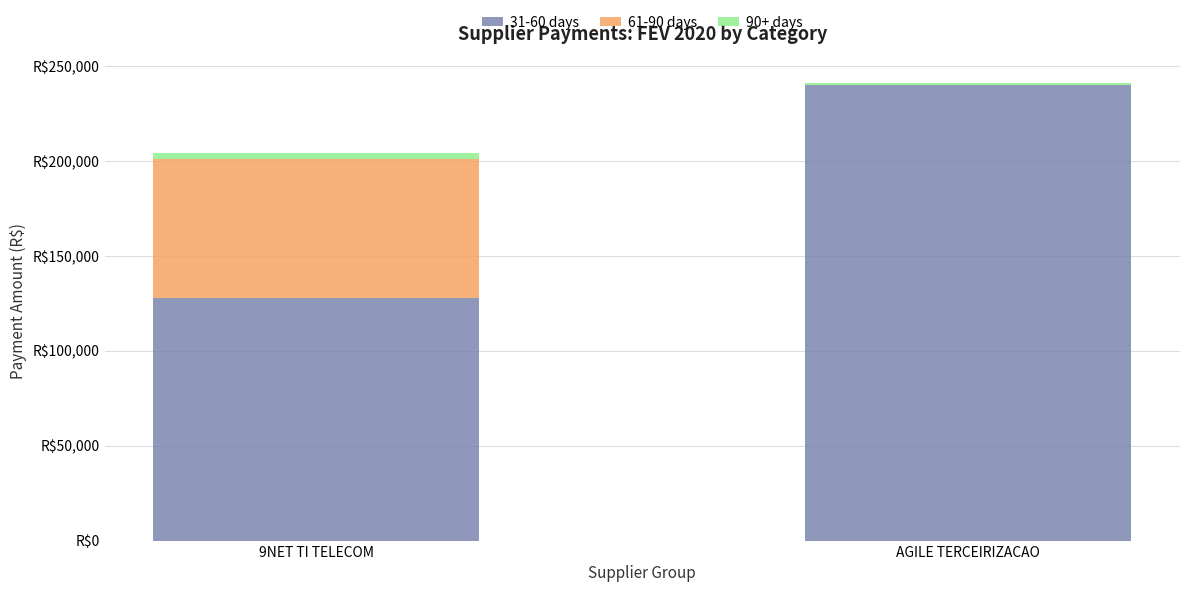

At which category is the sum across all series the highest?

AGILE TERCEIRIZACAO